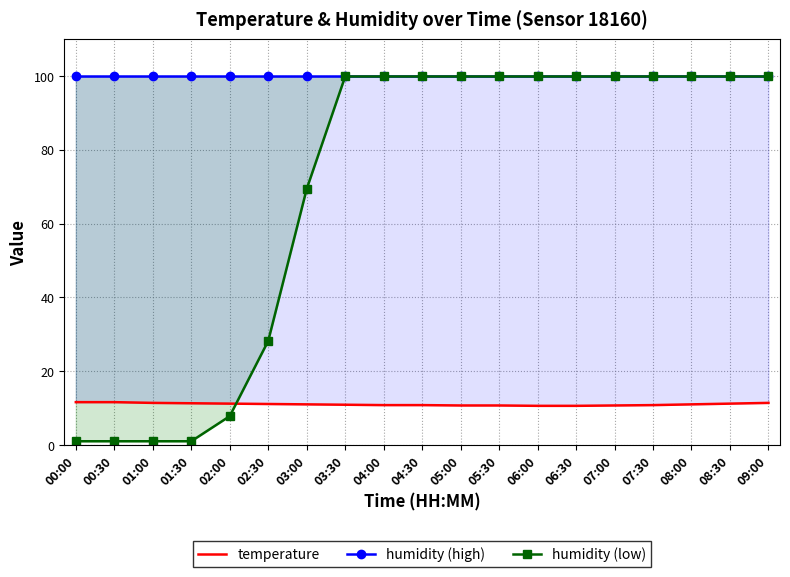

Which series has the largest total across all categories?

humidity (high)